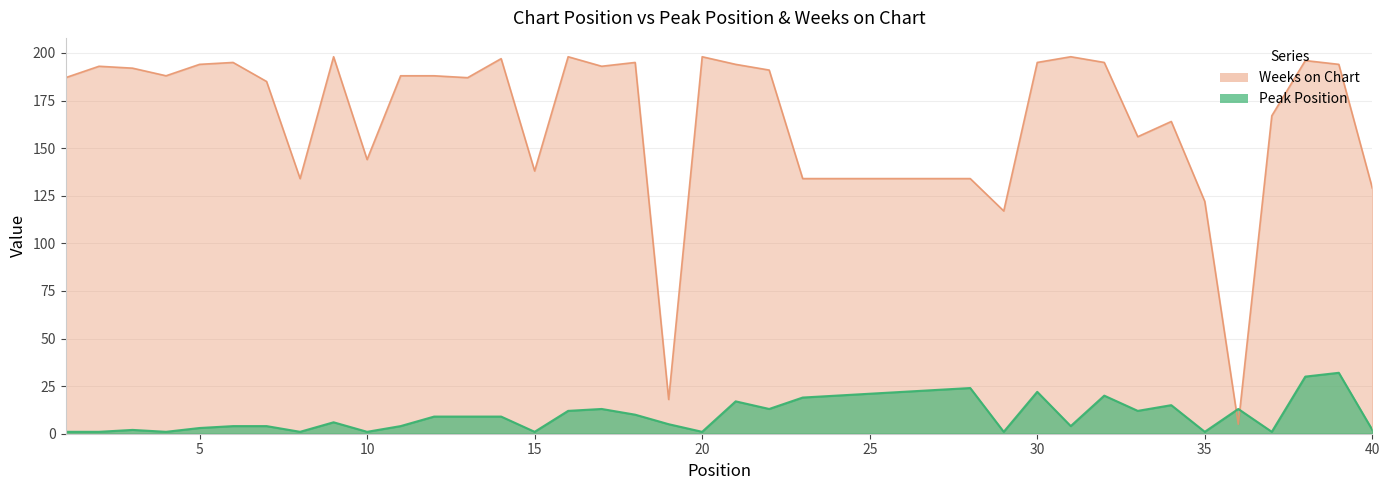

What is the sum of all Peak Position values?

409